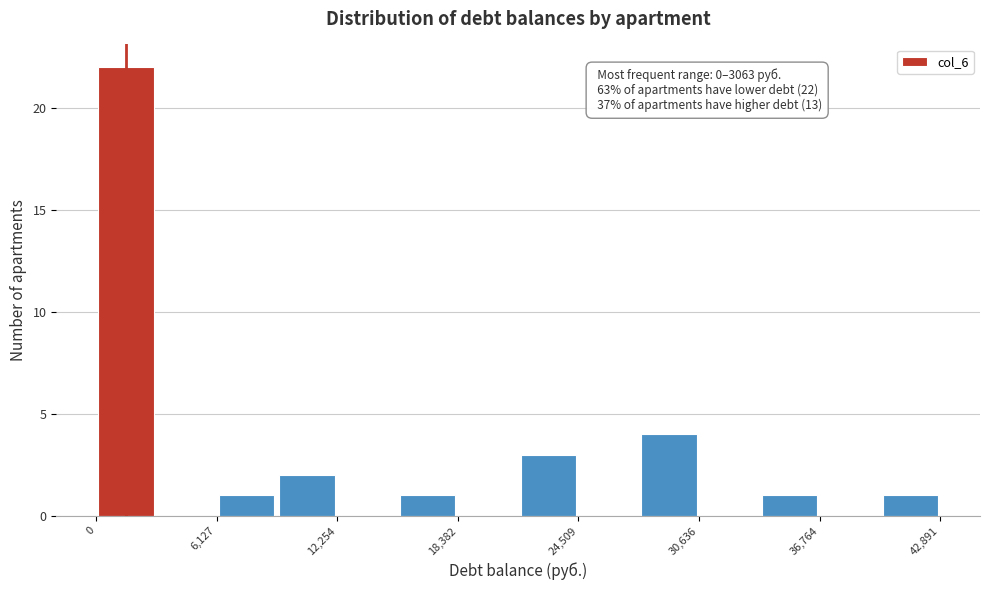

Around what value on the x-axis is the tallest bar? Give the approximate position of its centre, as read against the axis.

2000